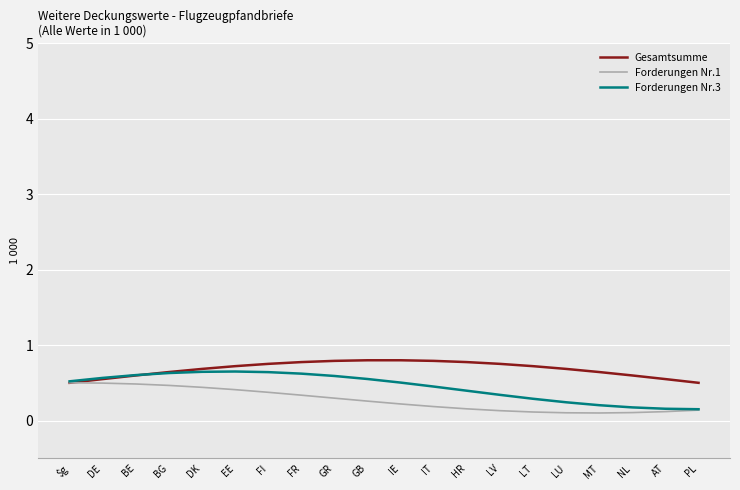

The Forderungen Nr.3 series shows 0.5 at $g. True or false?

True